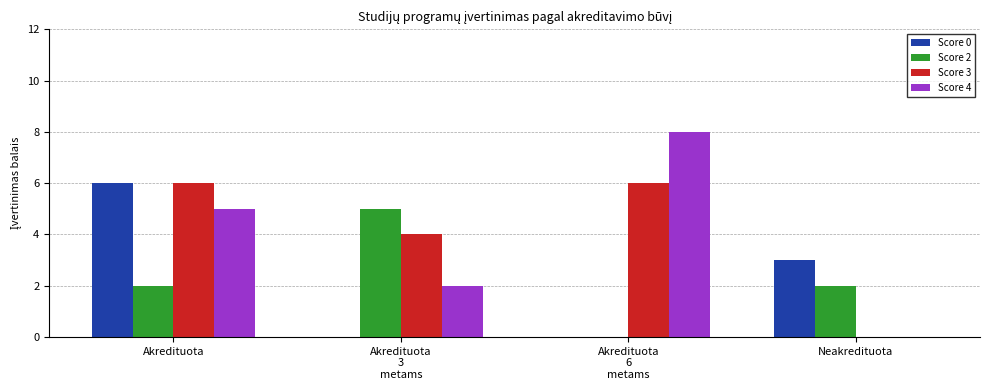

Which category has the highest value in the Score 0 series?

Akredituota